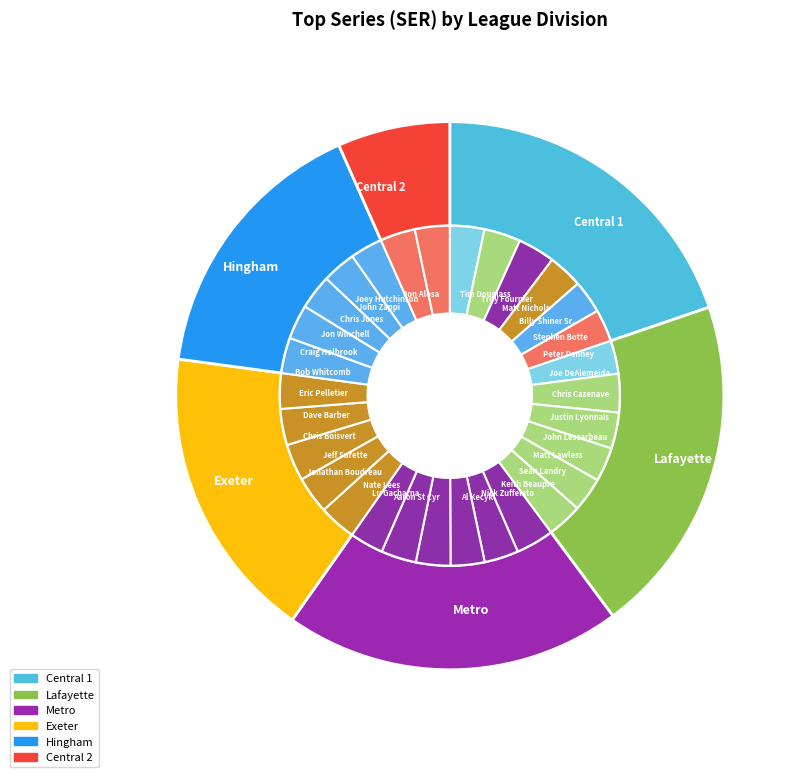

Does any single category account for the majority?

No